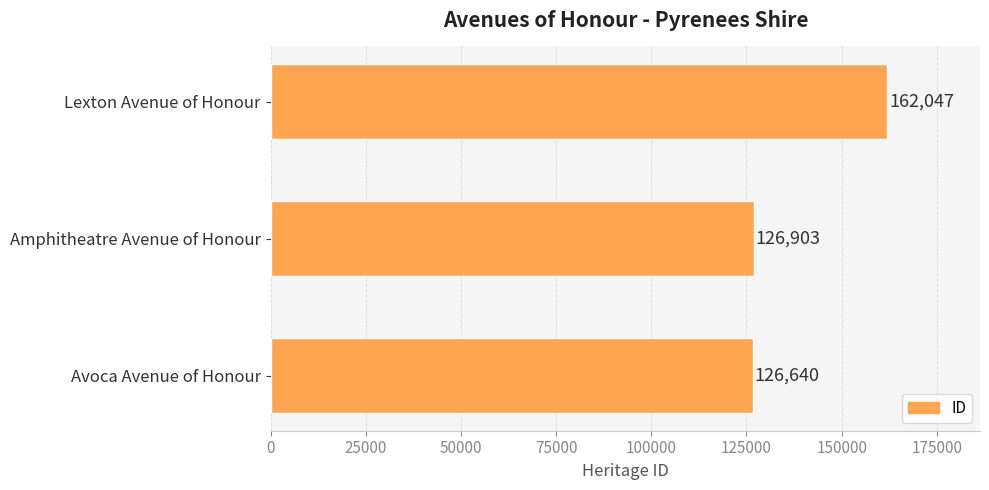

Count the number of data series in this chart.

1